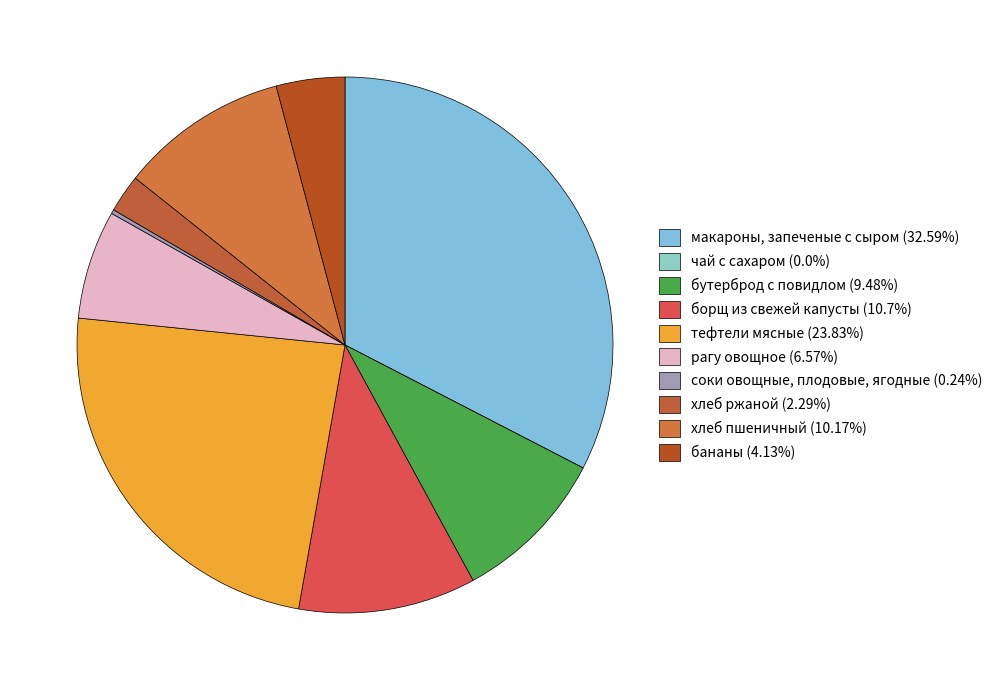

Which category has the smallest portion of the pie?

чай с сахаром